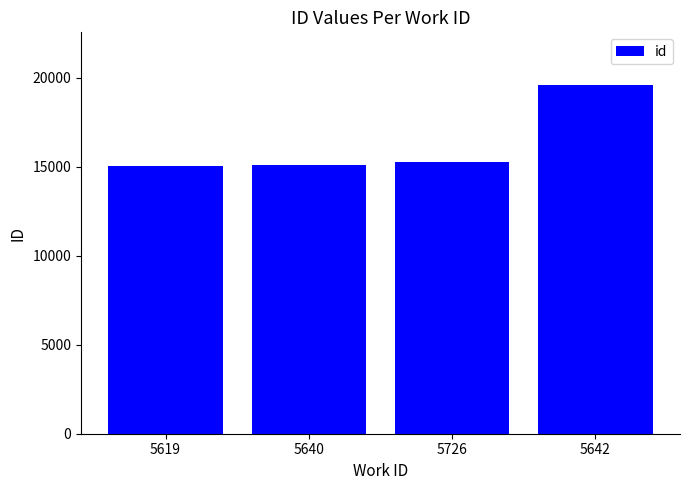

Count the number of categories in the chart.

4